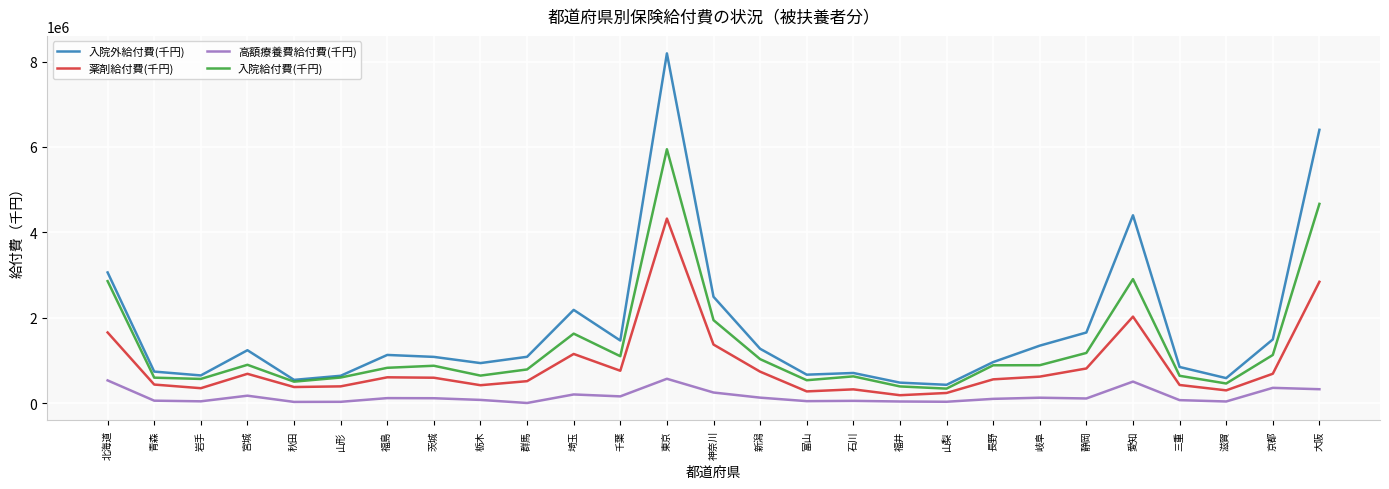

In 薬剤給付費(千円), how many points are higher than both neighbors (excluding endpoints)?

6